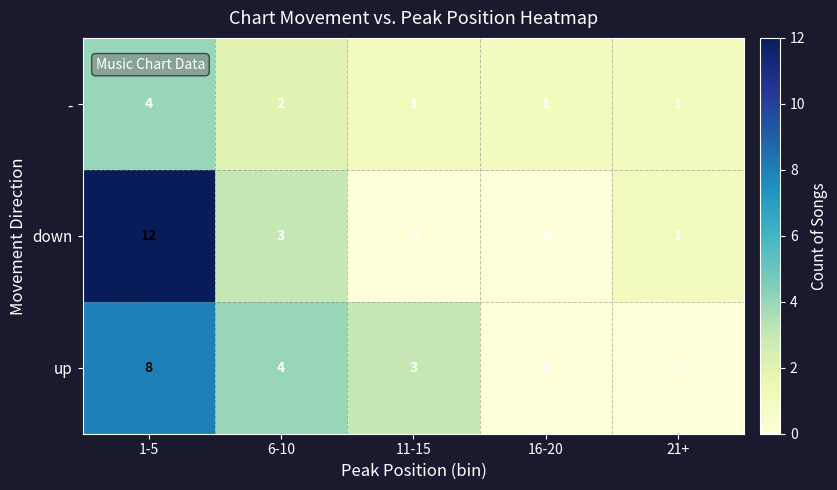

Which series has the widest spread of values?

down